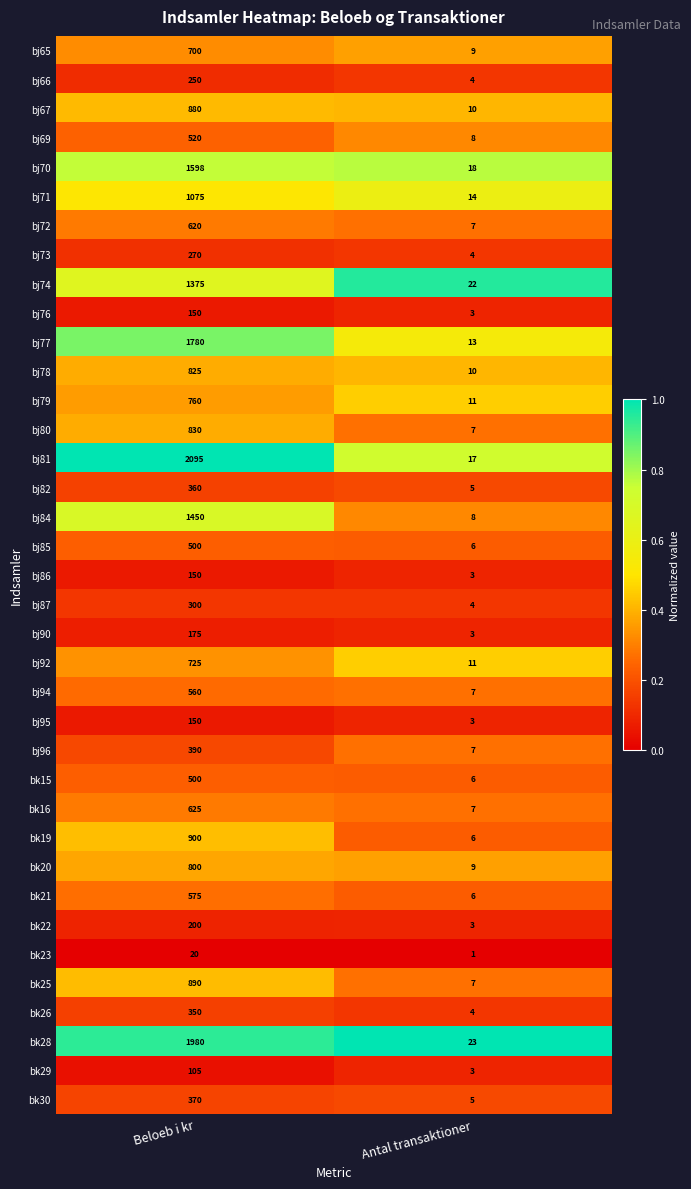

List the labels in order of bk26 value, largest first.

Beloeb i kr, Antal transaktioner